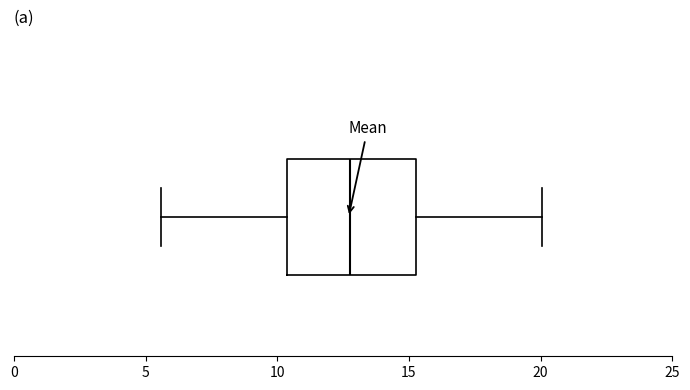

Where is the left edge of the box on the x-axis? The values are not printed on the chart, so give them approximately, as read against the axis.

10.5